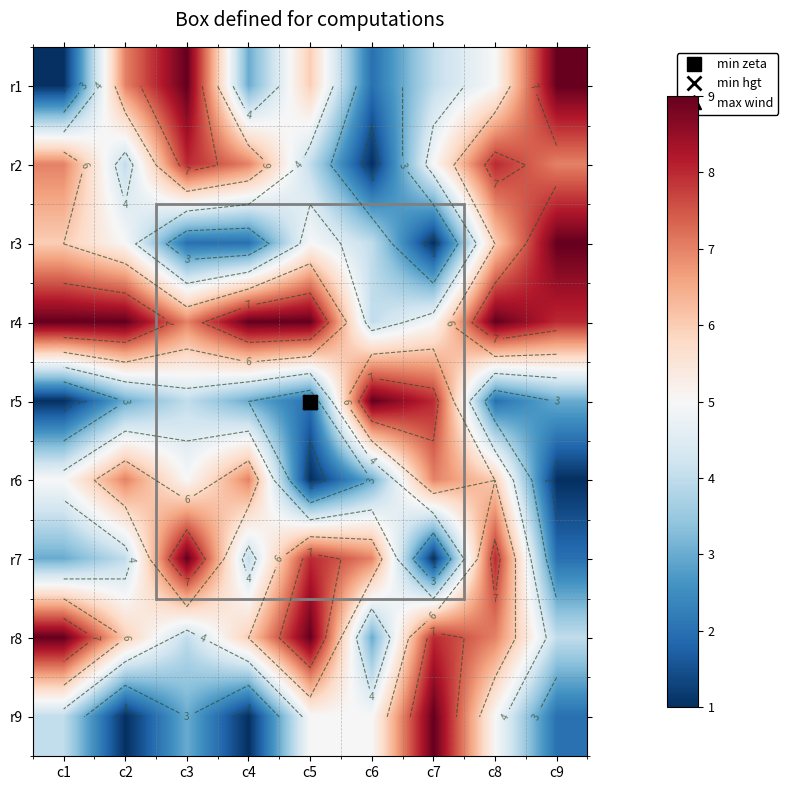

Count the r8 values in the range 4 to 8.

6